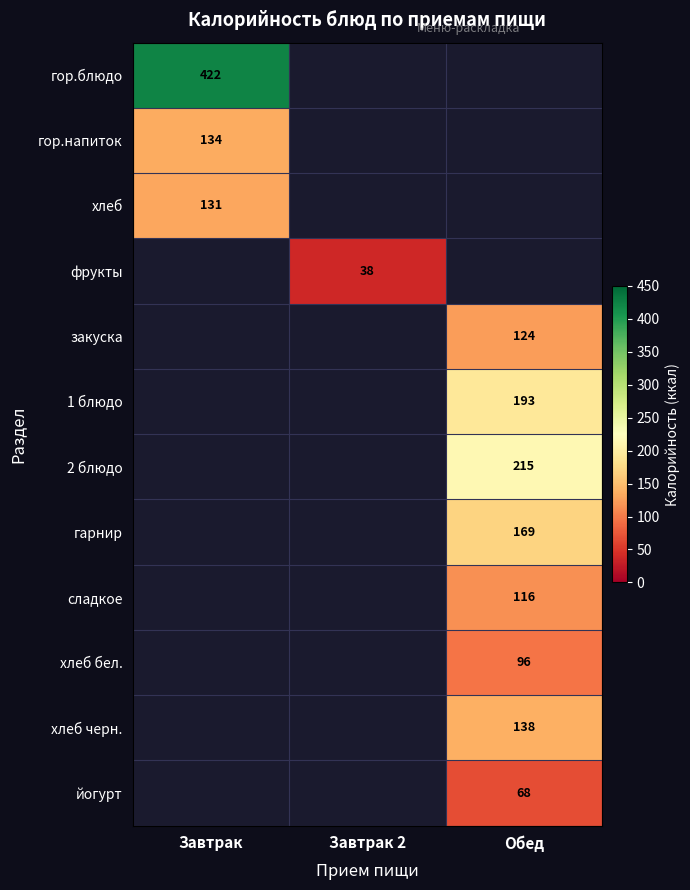

The value of гарнир at Обед is 98. True or false?

False